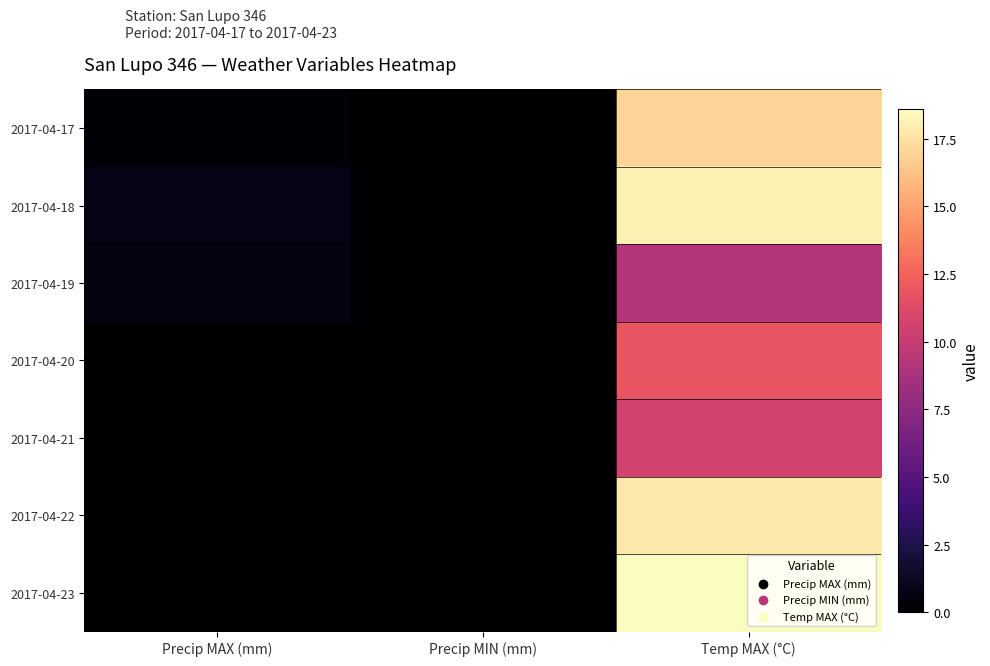

What is the difference between the highest and lowest values at Precip MAX (mm)?

0.8